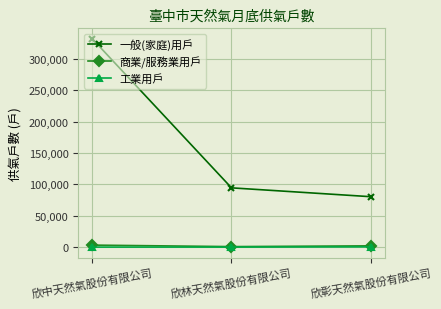

At which category does the chart reach its peak across all series?

欣中天然氣股份有限公司